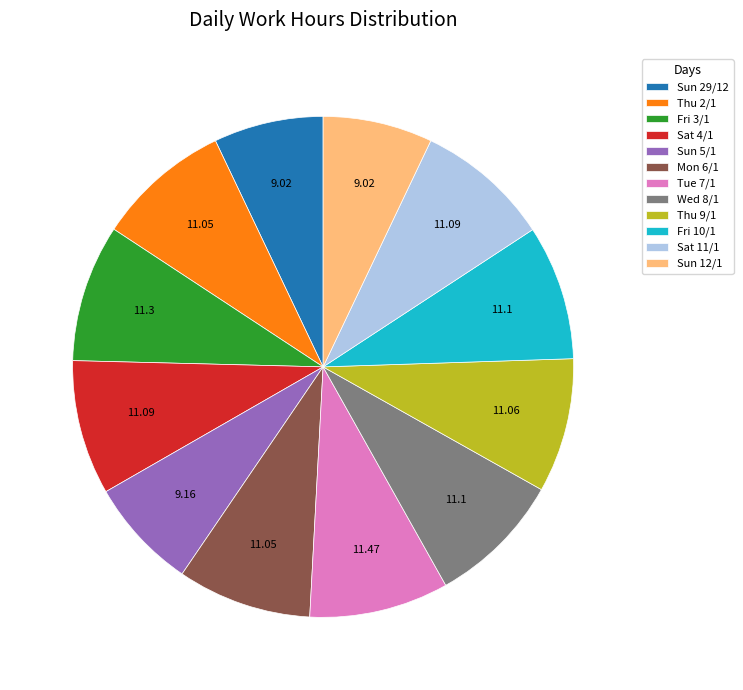

Combined, do Sat 11/1 and Wed 8/1 account for over 50%?

No